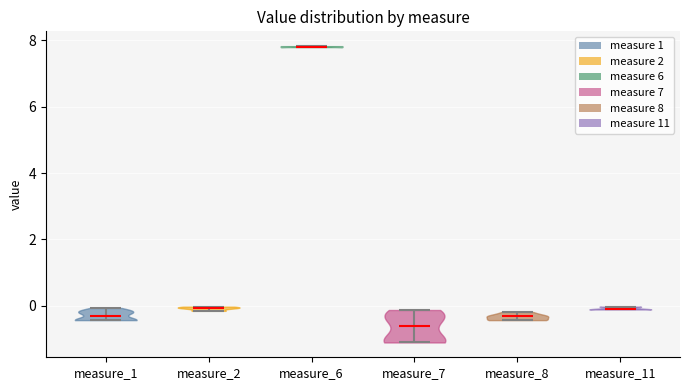

Which violin has the lowest median line?

measure_7